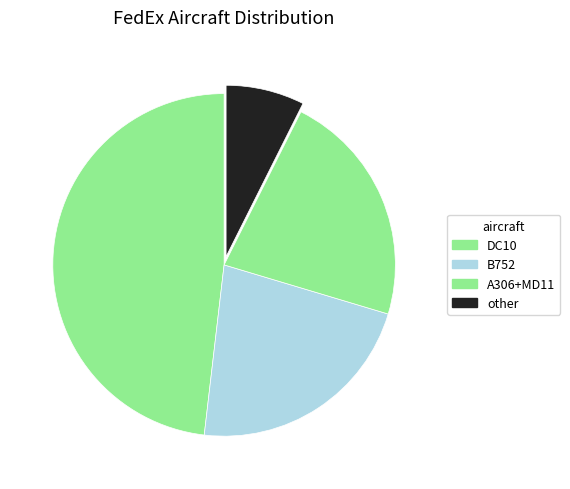

Is it true that other is 7% of the pie?

True